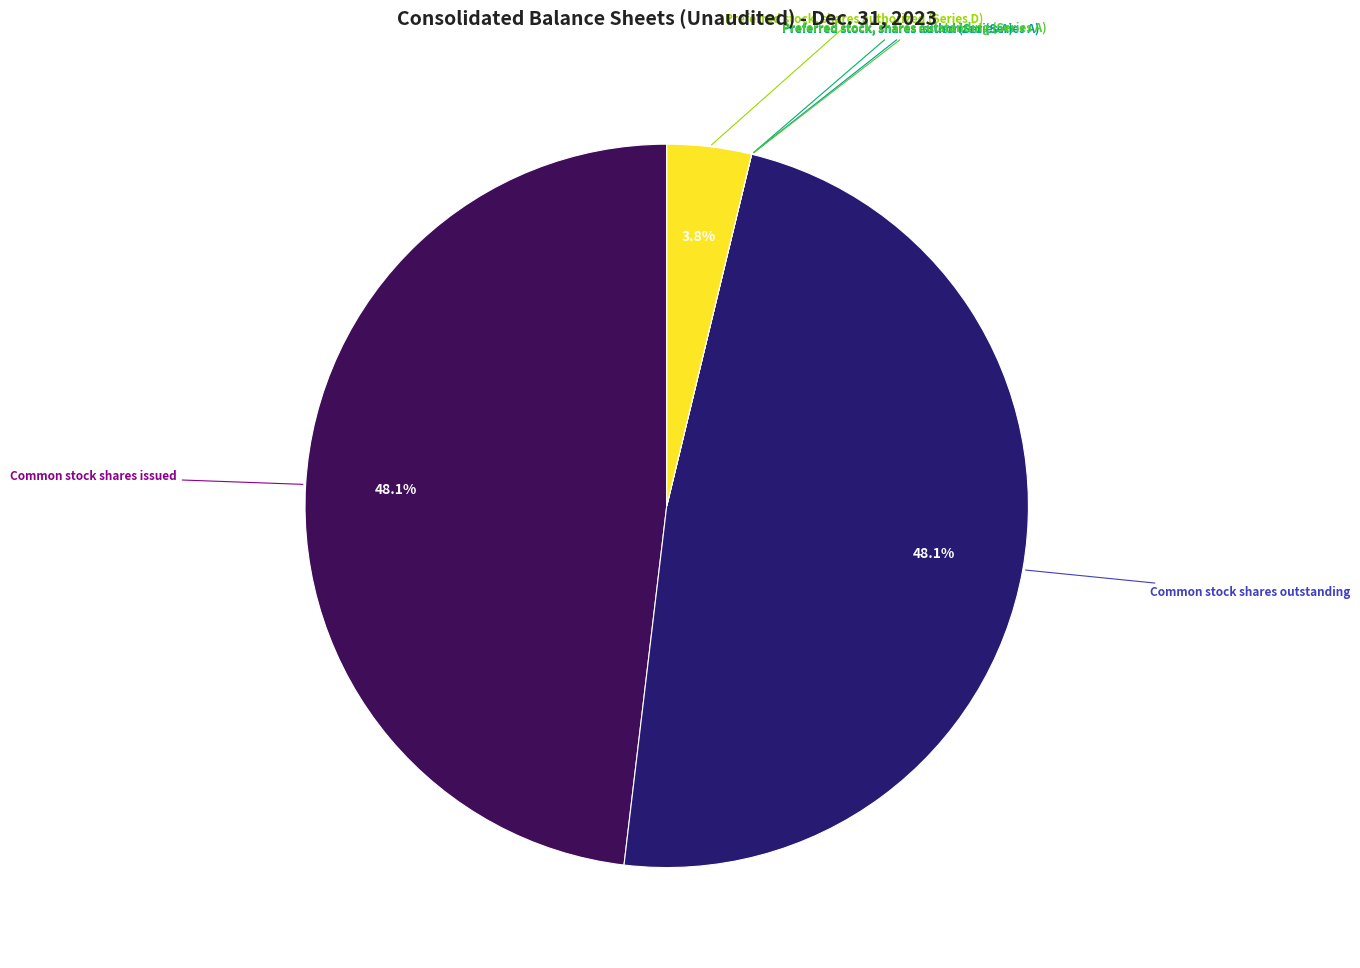

Does any single category account for the majority?

No